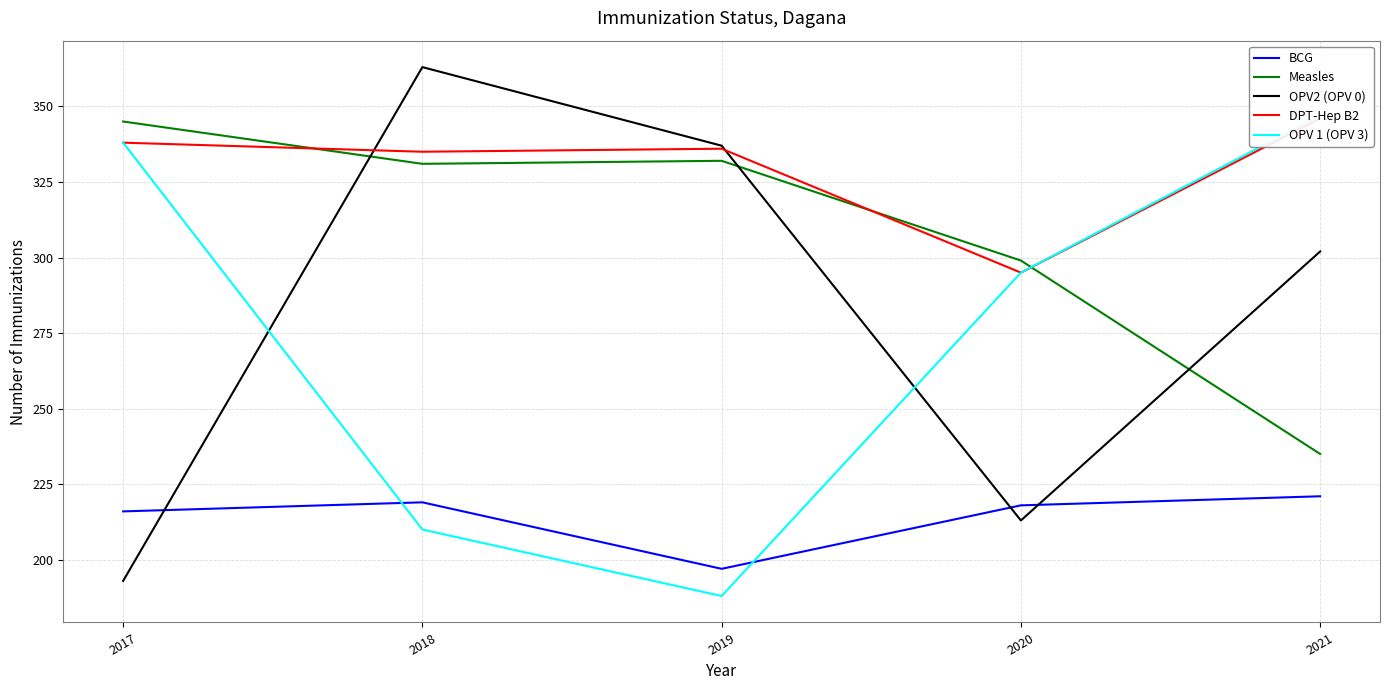

What is the approximate value of DPT-Hep B2 at 2020?

295